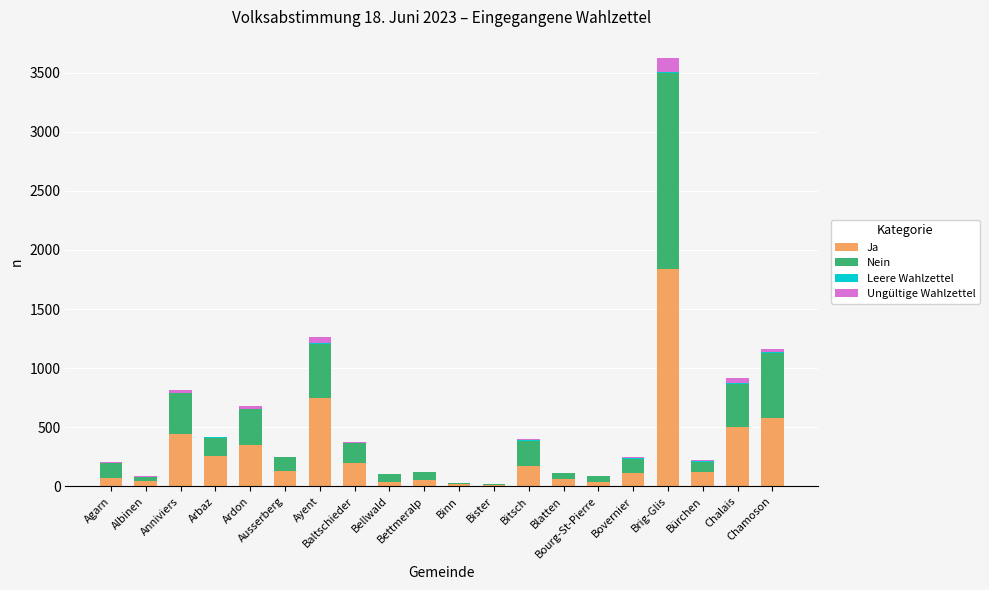

What is the sum of all Ja values?

5774